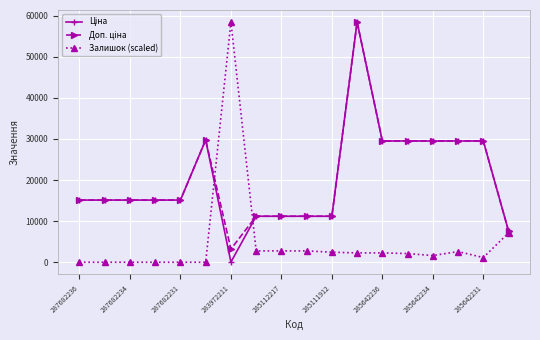

At how many categories does at least one series exceed 53639?

2